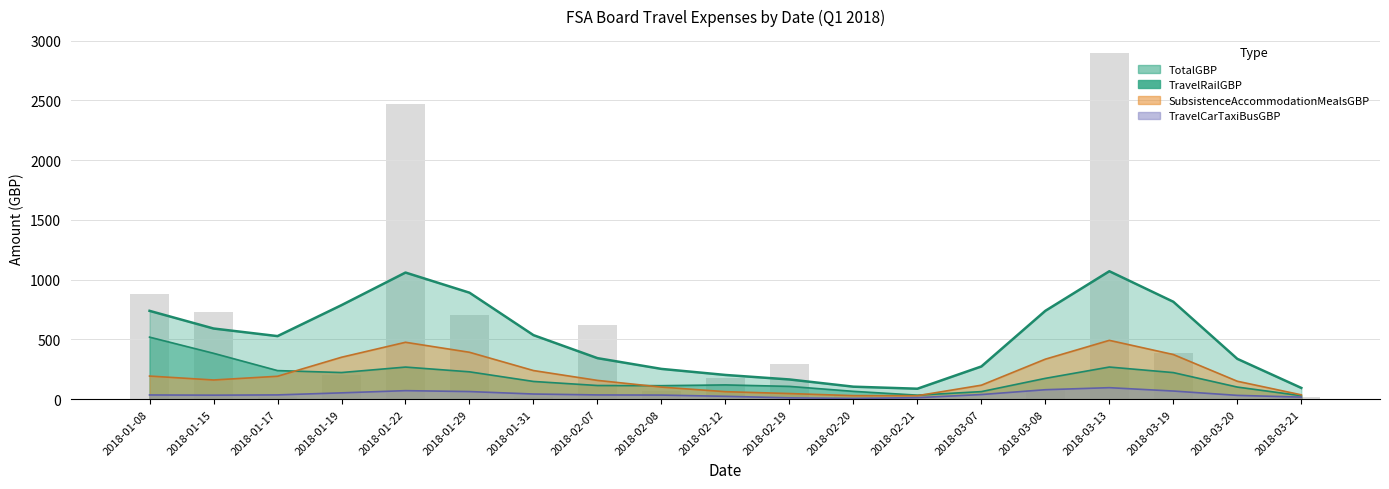

List the labels in order of TravelCarTaxiBusGBP value, smallest first.

2018-02-20, 2018-03-20, 2018-02-21, 2018-03-07, 2018-02-12, 2018-02-19, 2018-01-19, 2018-02-07, 2018-01-17, 2018-01-31, 2018-03-21, 2018-03-19, 2018-01-08, 2018-01-15, 2018-01-29, 2018-03-08, 2018-02-08, 2018-01-22, 2018-03-13